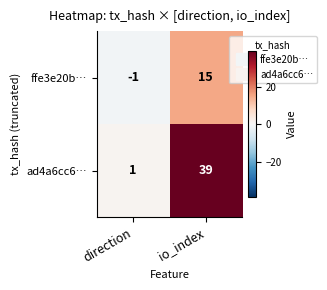

Is it true that ad4a6cc6… equals 39 at io_index?

True